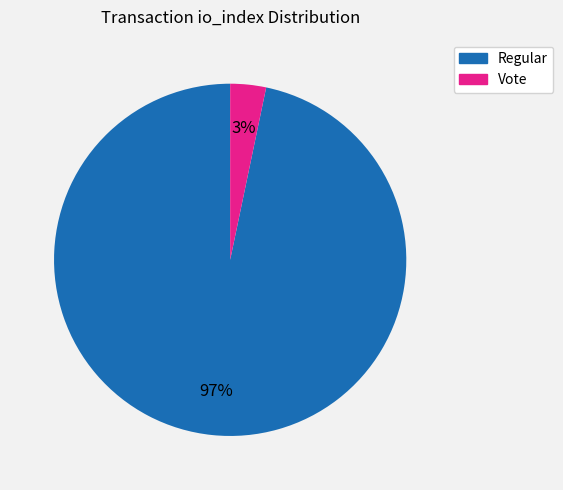

To the nearest percent, what is the average slice percentage?

50%